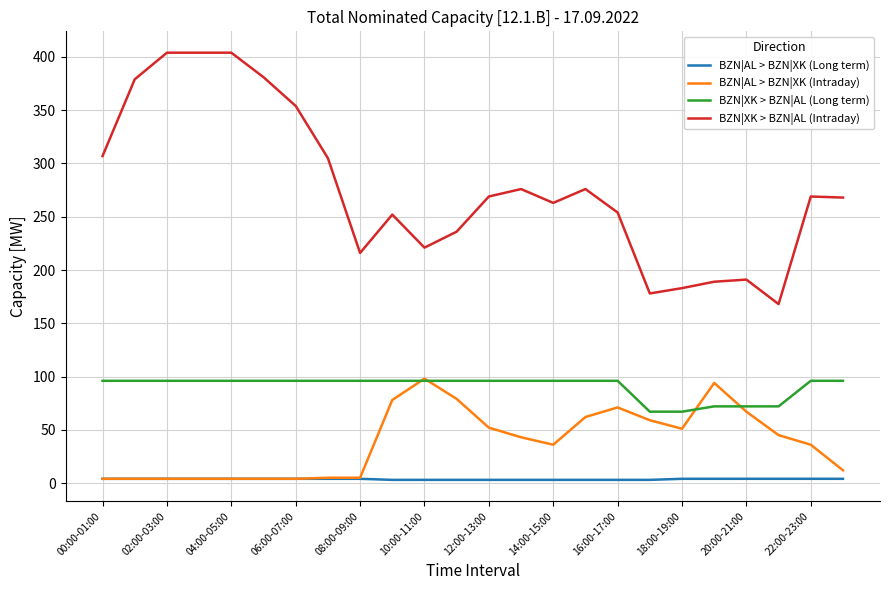

True or false: BZN|XK > BZN|AL (Intraday) and BZN|AL > BZN|XK (Intraday) cross at least once.

False